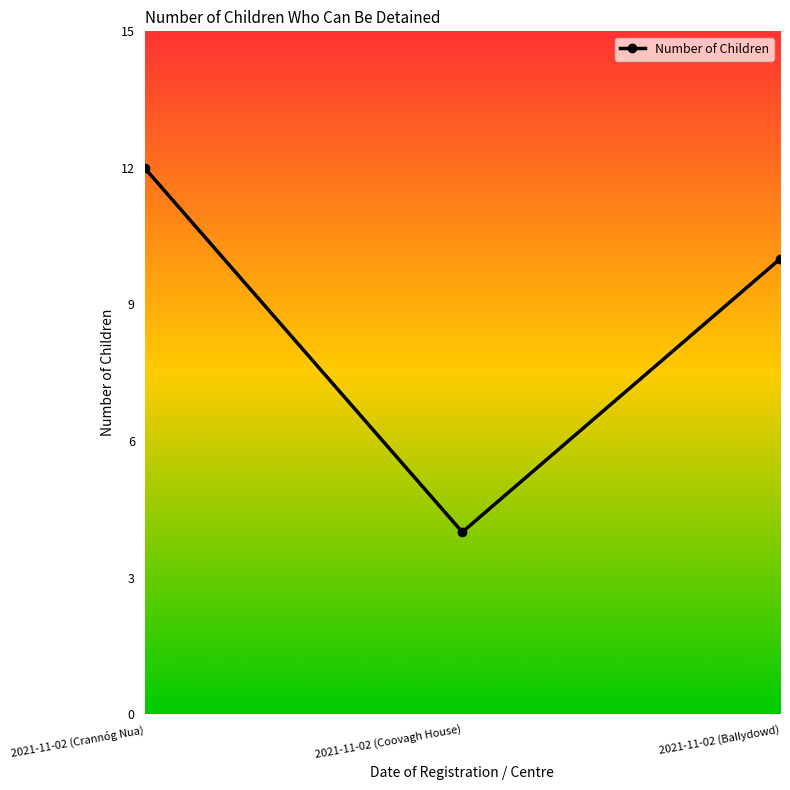

Reading right to left, list all the values displayed in this chart.

2021-11-02 (Ballydowd)=10	2021-11-02 (Coovagh House)=4	2021-11-02 (Crannóg Nua)=12